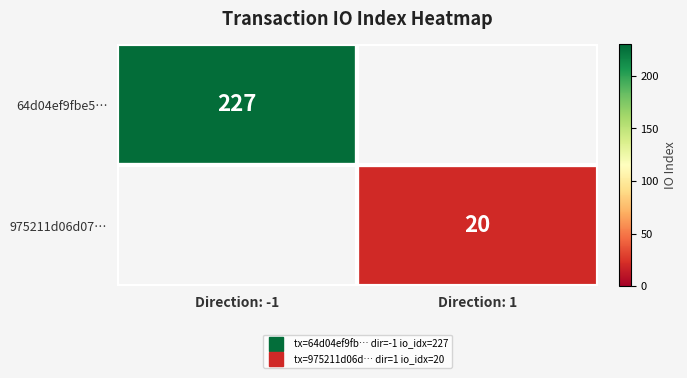

Rank the categories by 975211d06d07… value from highest to lowest.

Direction: -1, Direction: 1